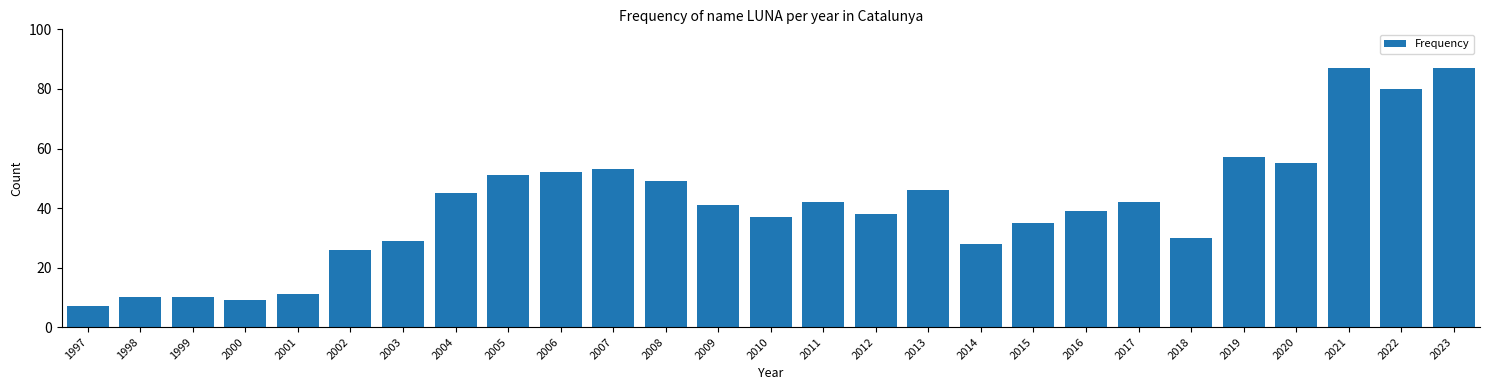

Reading left to right, list all the values displayed in this chart.

7	10	10	9	11	26	29	45	51	52	53	49	41	37	42	38	46	28	35	39	42	30	57	55	87	80	87